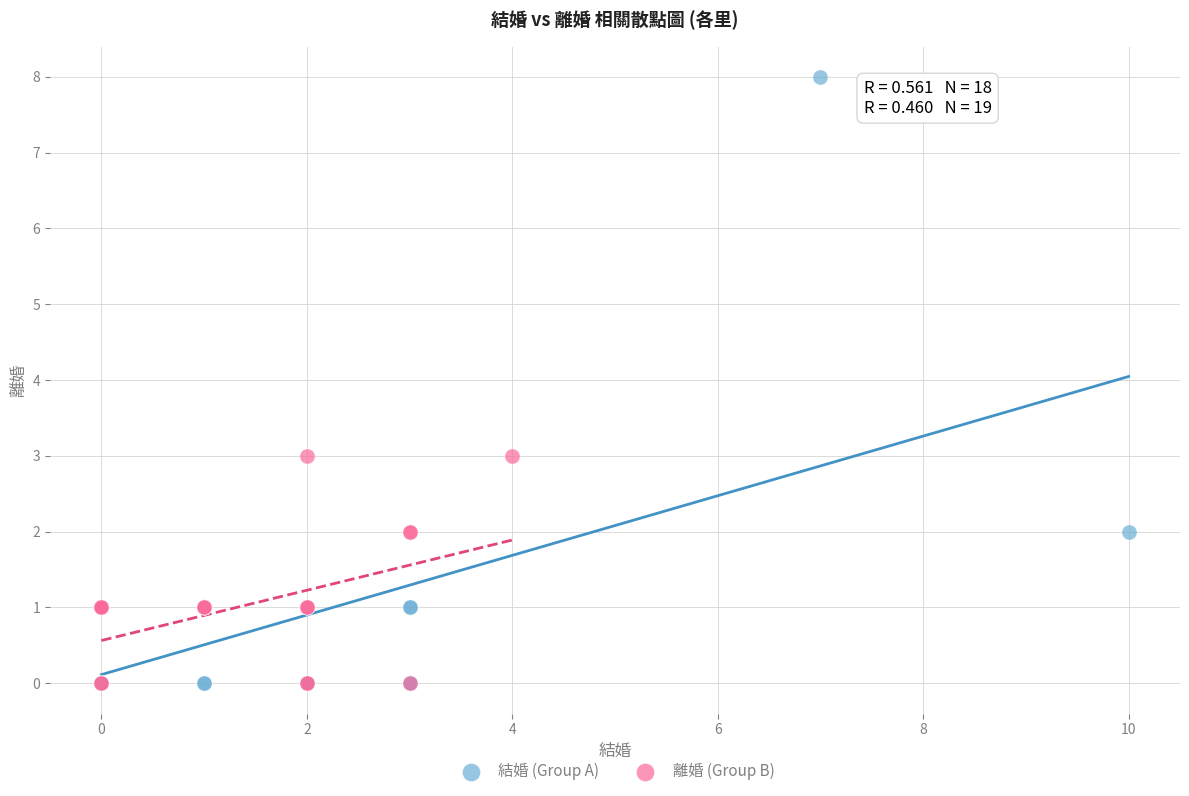

Which series has the largest Y range (max minus min)?

結婚 (Group A)